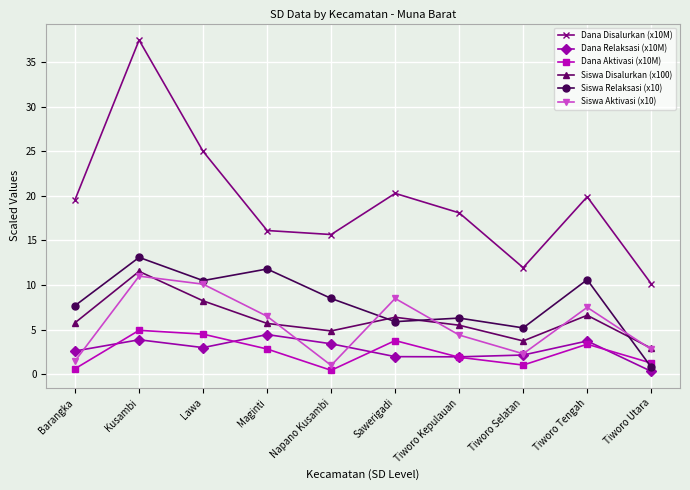

What is the spread (max minus min) of values at Tiworo Kepulauan?

16.2